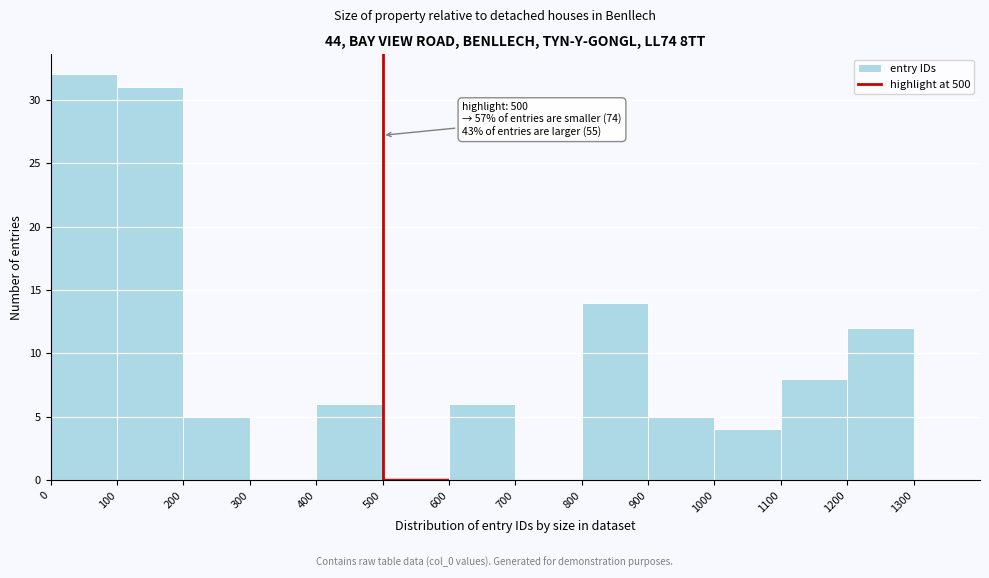

Which range on the x-axis has the tallest bar?

0 to 100